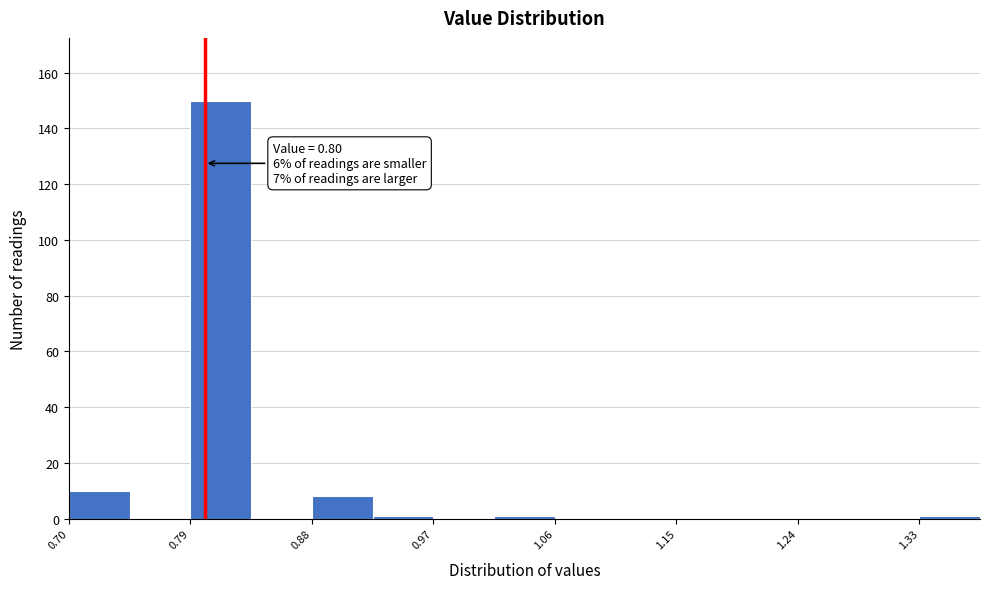

Which range on the x-axis has the tallest bar?

0.79 to 0.83